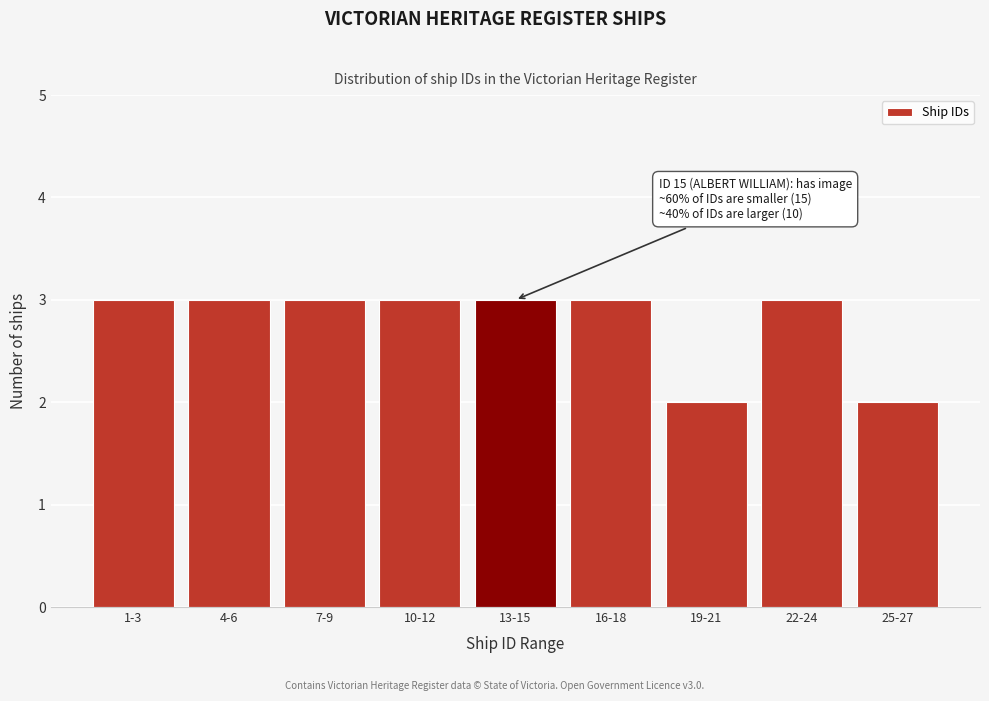

Reading left to right, extract all data points from this chart.

1-3=3	4-6=3	7-9=3	10-12=3	13-15=3	16-18=3	19-21=2	22-24=3	25-27=2